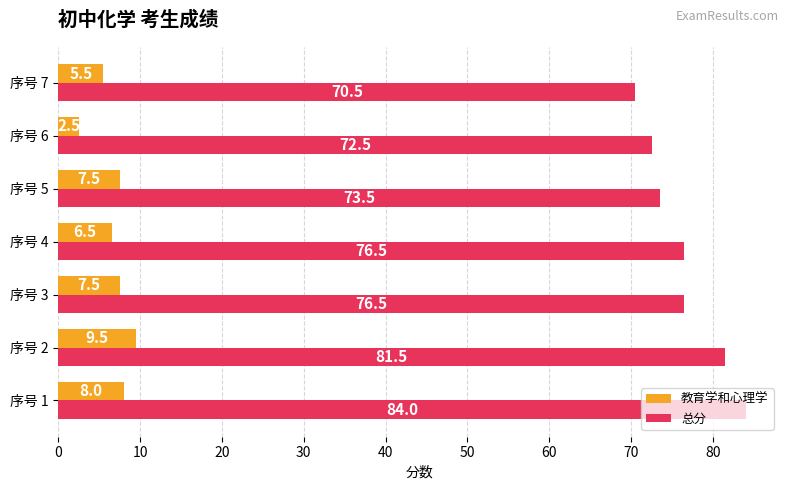

List the series in order of their peak value, highest first.

总分, 教育学和心理学